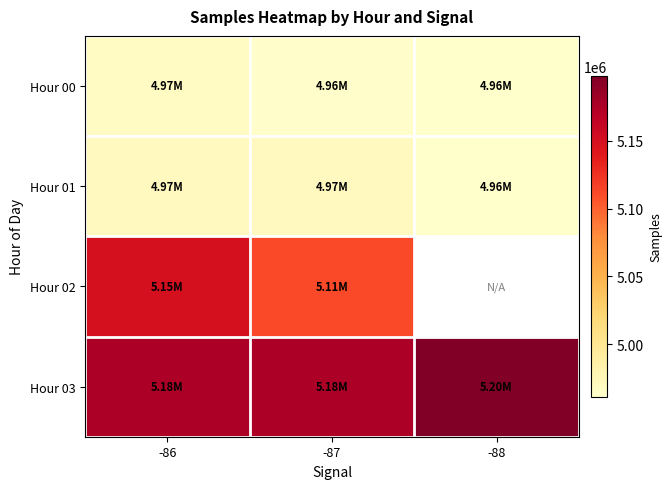

What is the minimum value shown in the chart?

4961334.0